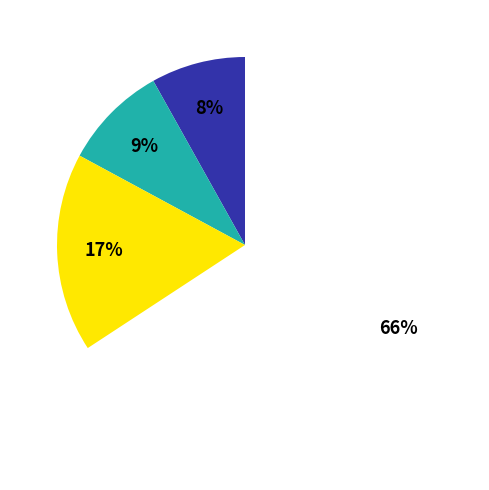

How many slices are in this pie chart?

4